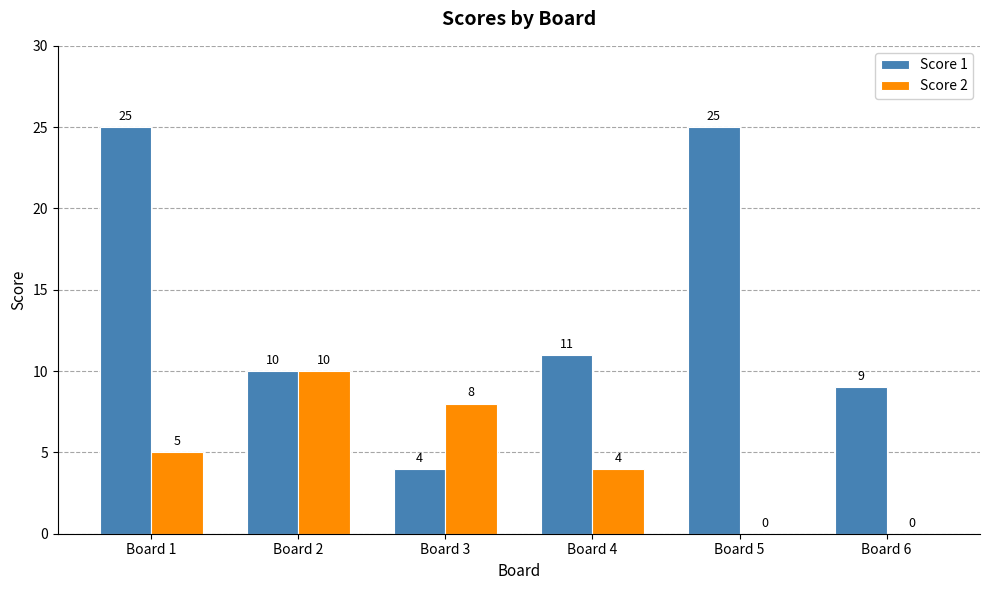

How many values in Score 2 are above zero?

4